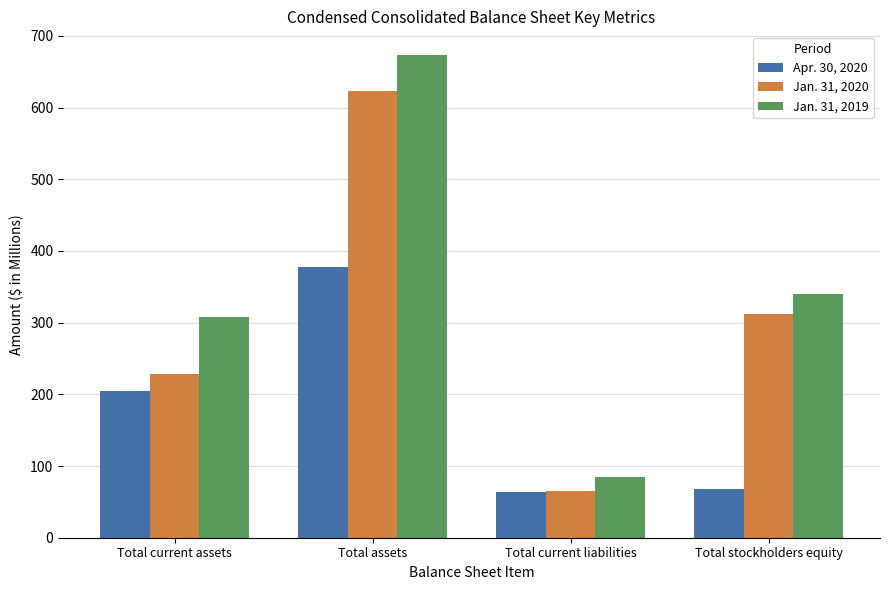

List the series in order of their overall mean, lowest first.

Apr. 30, 2020, Jan. 31, 2020, Jan. 31, 2019